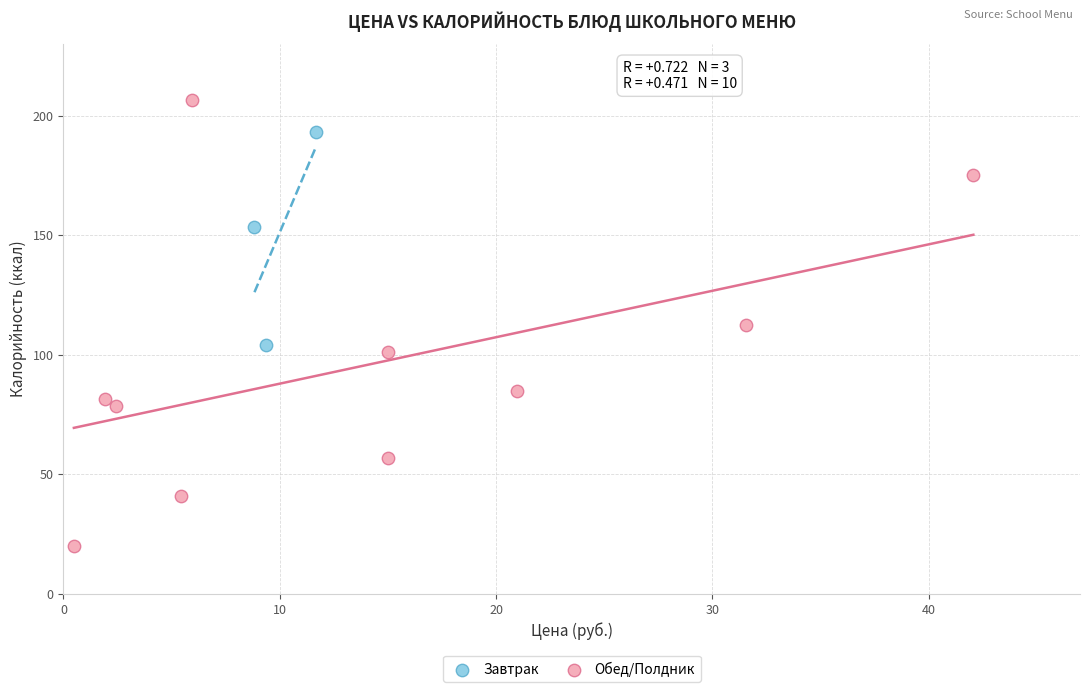

Which series reaches the minimum Y coordinate?

Обед/Полдник